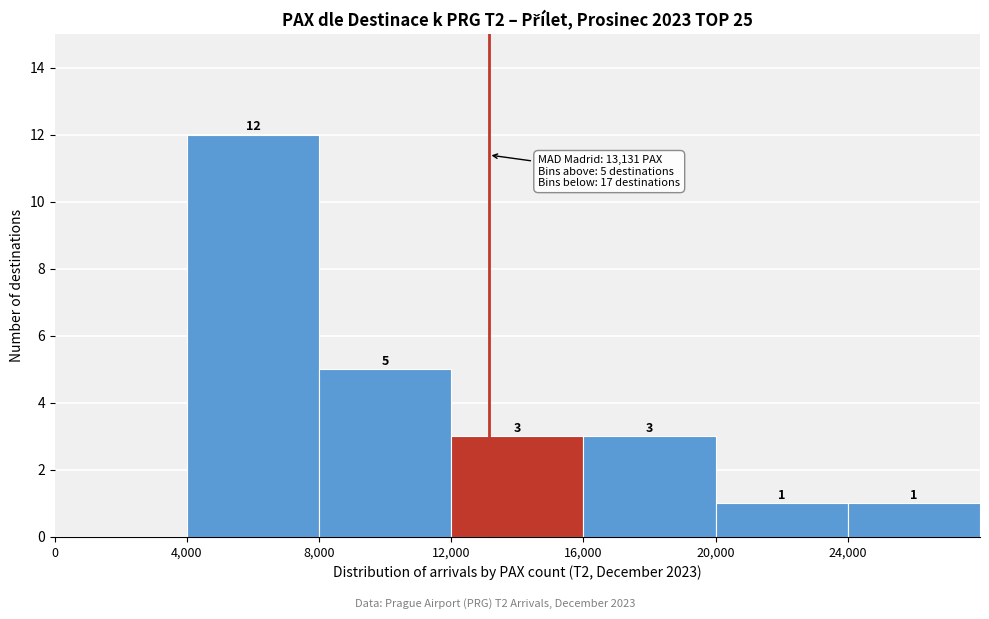

Over which range of the x-axis is the bar tallest?

4000 to 8000